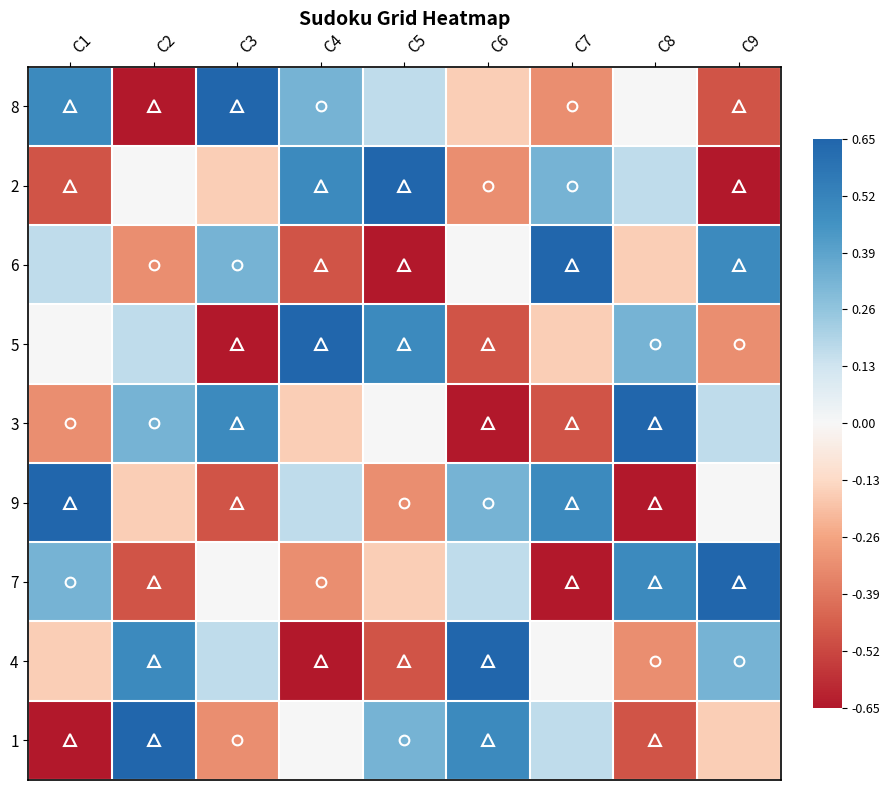

Reading right to left, transcribe all the data shown in this chart.

8: C9=-0.8	C8=0.0	C7=-0.5	C6=-0.2	C5=0.2	C4=0.5	C3=1.0	C2=-1.0	C1=0.8
2: C9=-1.0	C8=0.2	C7=0.5	C6=-0.5	C5=1.0	C4=0.8	C3=-0.2	C2=0.0	C1=-0.8
6: C9=0.8	C8=-0.2	C7=1.0	C6=0.0	C5=-1.0	C4=-0.8	C3=0.5	C2=-0.5	C1=0.2
5: C9=-0.5	C8=0.5	C7=-0.2	C6=-0.8	C5=0.8	C4=1.0	C3=-1.0	C2=0.2	C1=0.0
3: C9=0.2	C8=1.0	C7=-0.8	C6=-1.0	C5=0.0	C4=-0.2	C3=0.8	C2=0.5	C1=-0.5
9: C9=0.0	C8=-1.0	C7=0.8	C6=0.5	C5=-0.5	C4=0.2	C3=-0.8	C2=-0.2	C1=1.0
7: C9=1.0	C8=0.8	C7=-1.0	C6=0.2	C5=-0.2	C4=-0.5	C3=0.0	C2=-0.8	C1=0.5
4: C9=0.5	C8=-0.5	C7=0.0	C6=1.0	C5=-0.8	C4=-1.0	C3=0.2	C2=0.8	C1=-0.2
1: C9=-0.2	C8=-0.8	C7=0.2	C6=0.8	C5=0.5	C4=0.0	C3=-0.5	C2=1.0	C1=-1.0